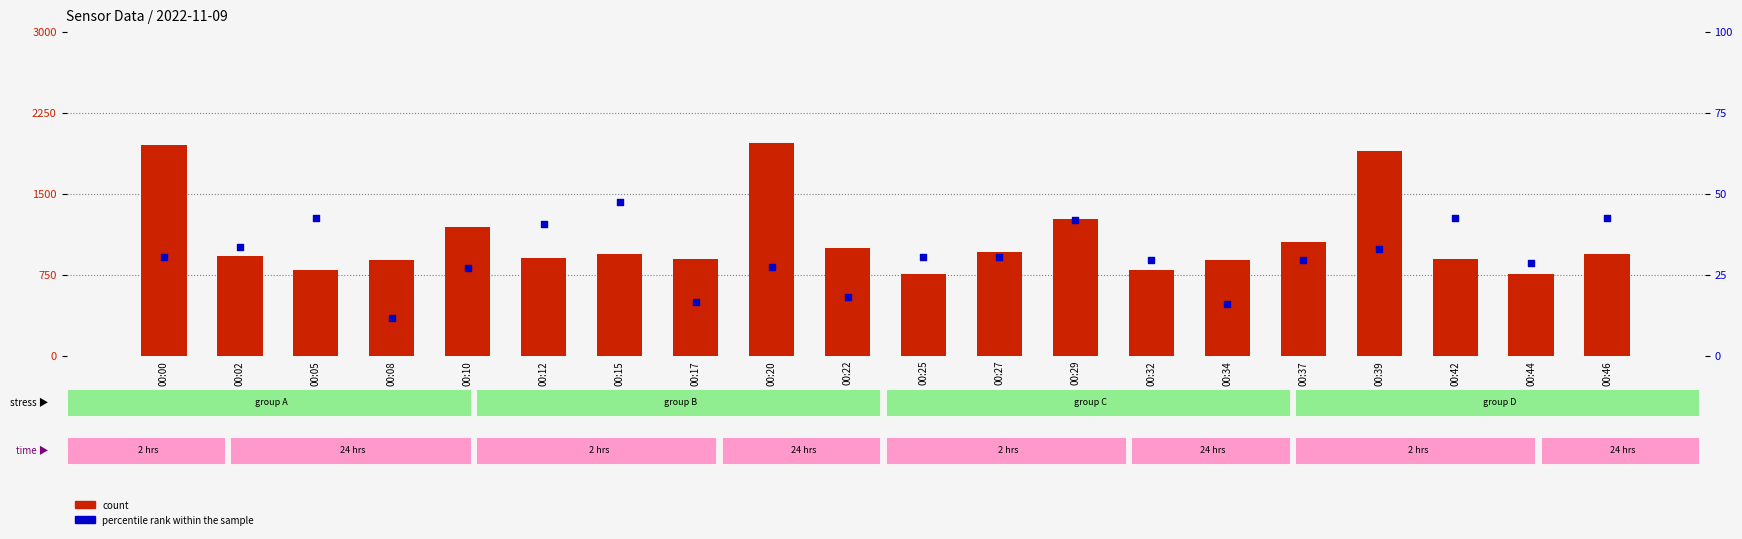

Which series contains the lowest Y value?

percentile rank within the sample